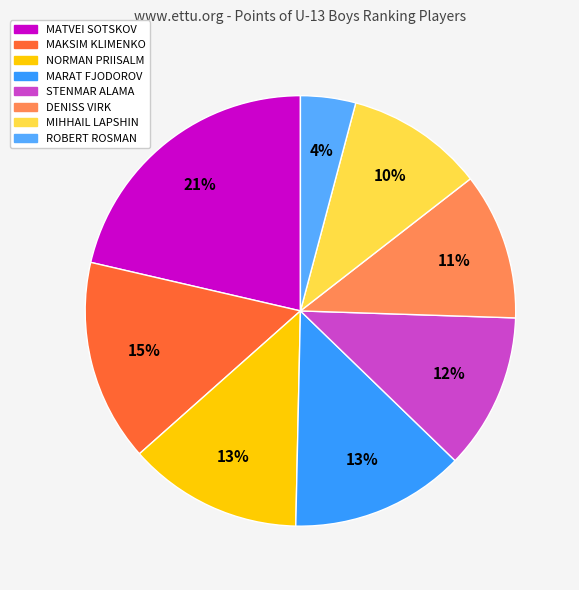

To the nearest percent, what is the difference between the ROBERT ROSMAN and DENISS VIRK slice percentages?

7%